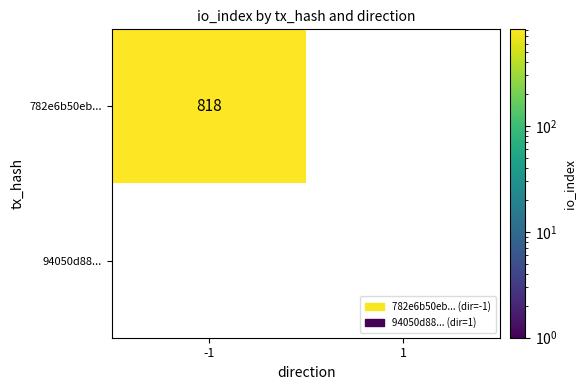

What is the difference between the highest and lowest values at -1?

818